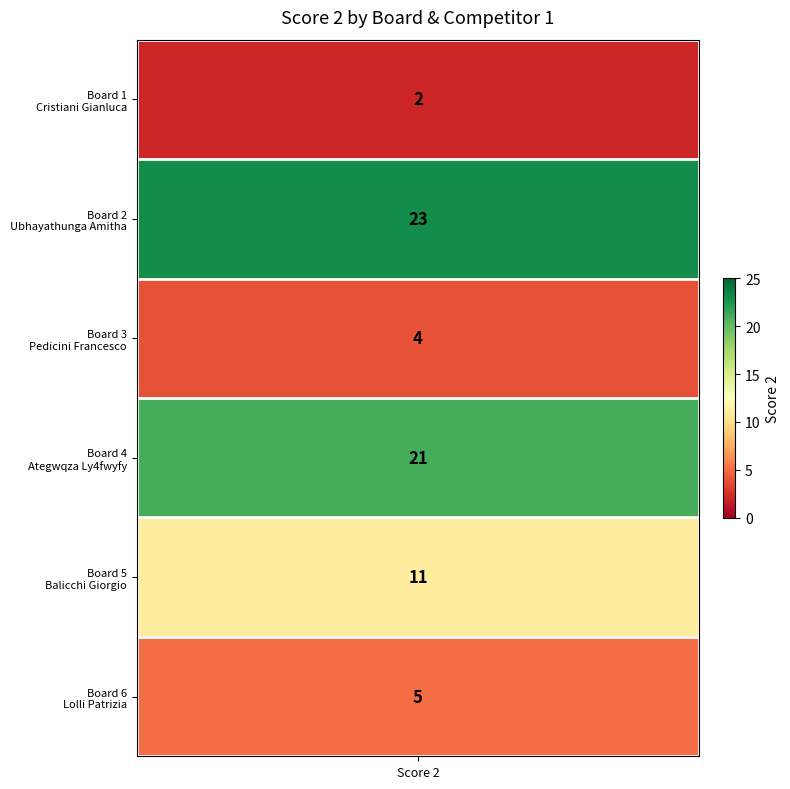

Reading left to right, extract all data points from this chart.

Board 1=2	Board 2=23	Board 3=4	Board 4=21	Board 5=11	Board 6=5